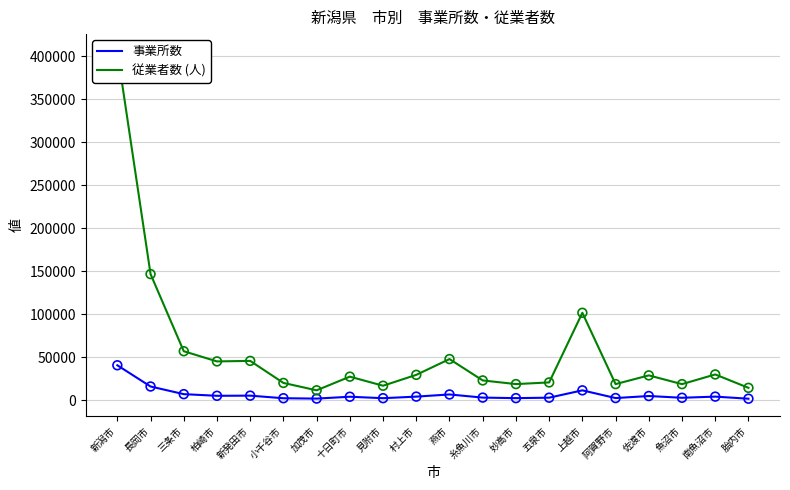

At which category is the sum across all series the highest?

新潟市